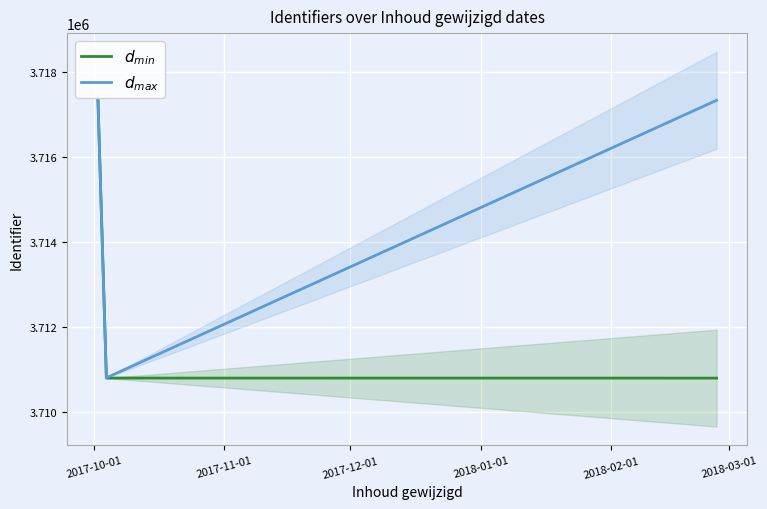

How many lines are shown in the chart?

2